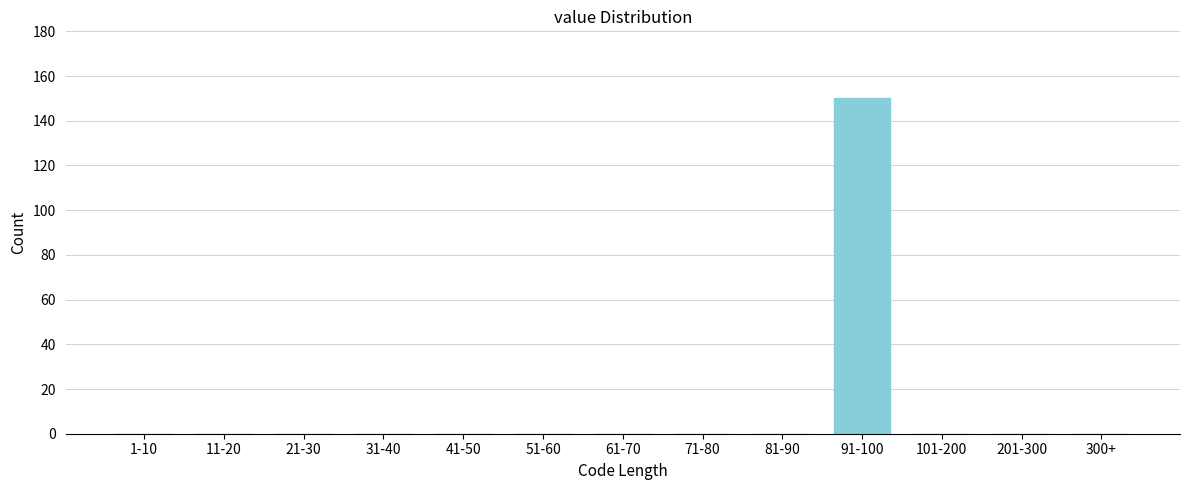

Reading left to right, transcribe all the data shown in this chart.

1-10=0	11-20=0	21-30=0	31-40=0	41-50=0	51-60=0	61-70=0	71-80=0	81-90=0	91-100=150	101-200=0	201-300=0	300+=0